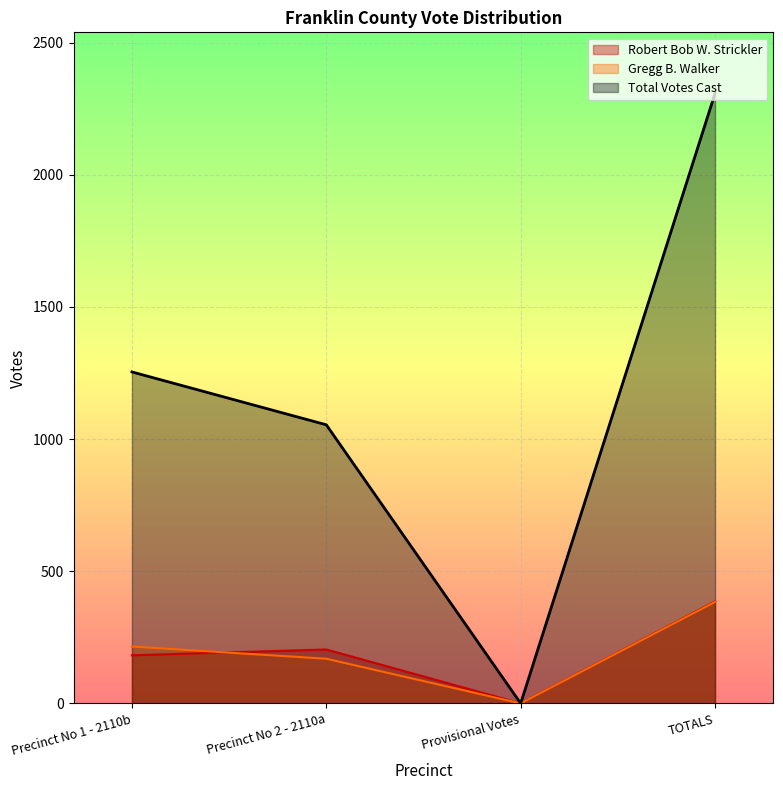

At Precinct No 2 - 2110a, list the series in order from largest to smallest.

Total Votes Cast, Robert Bob W. Strickler, Gregg B. Walker